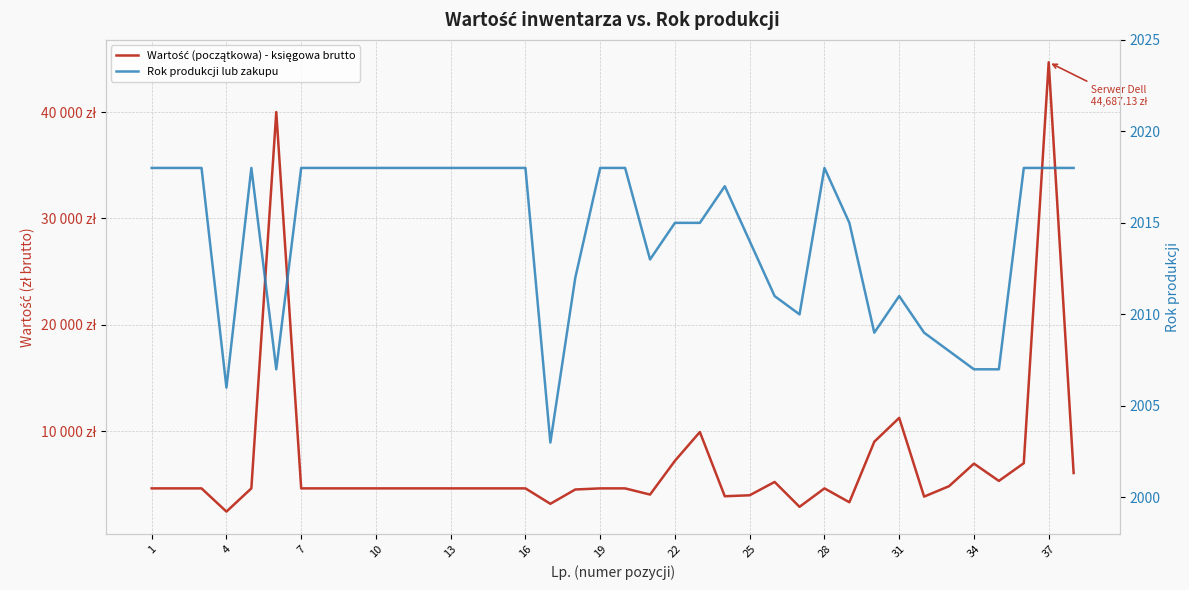

How many series are shown in this chart?

2